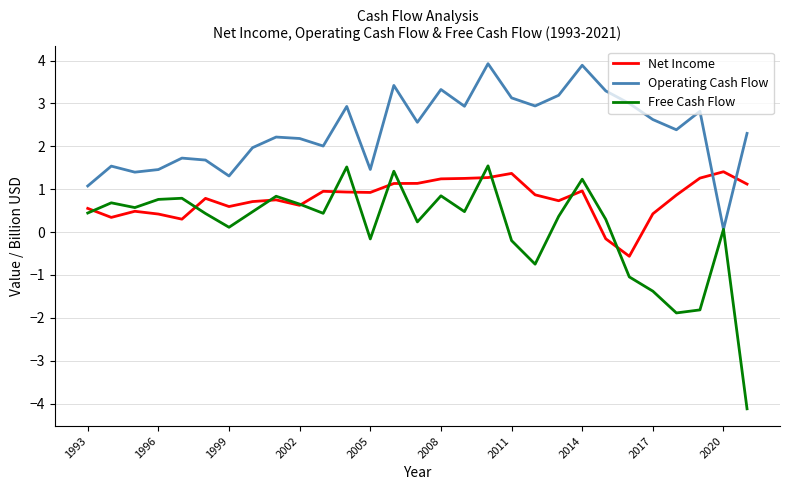

Which series has the widest spread of values?

Free Cash Flow